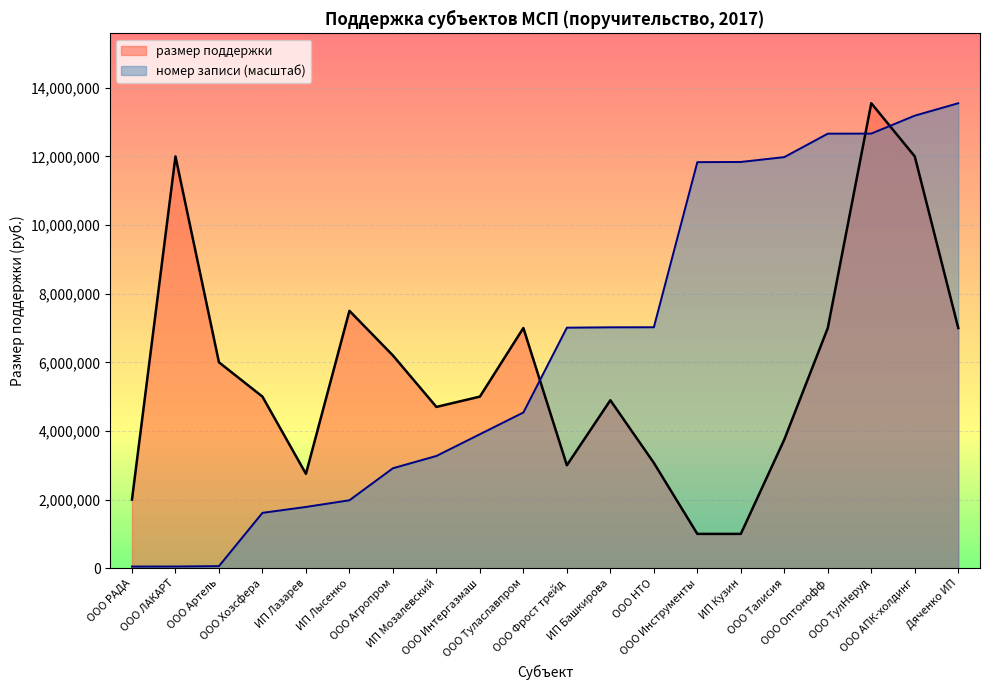

What is the label of the 10th point from the right?

ООО Фрост трейд